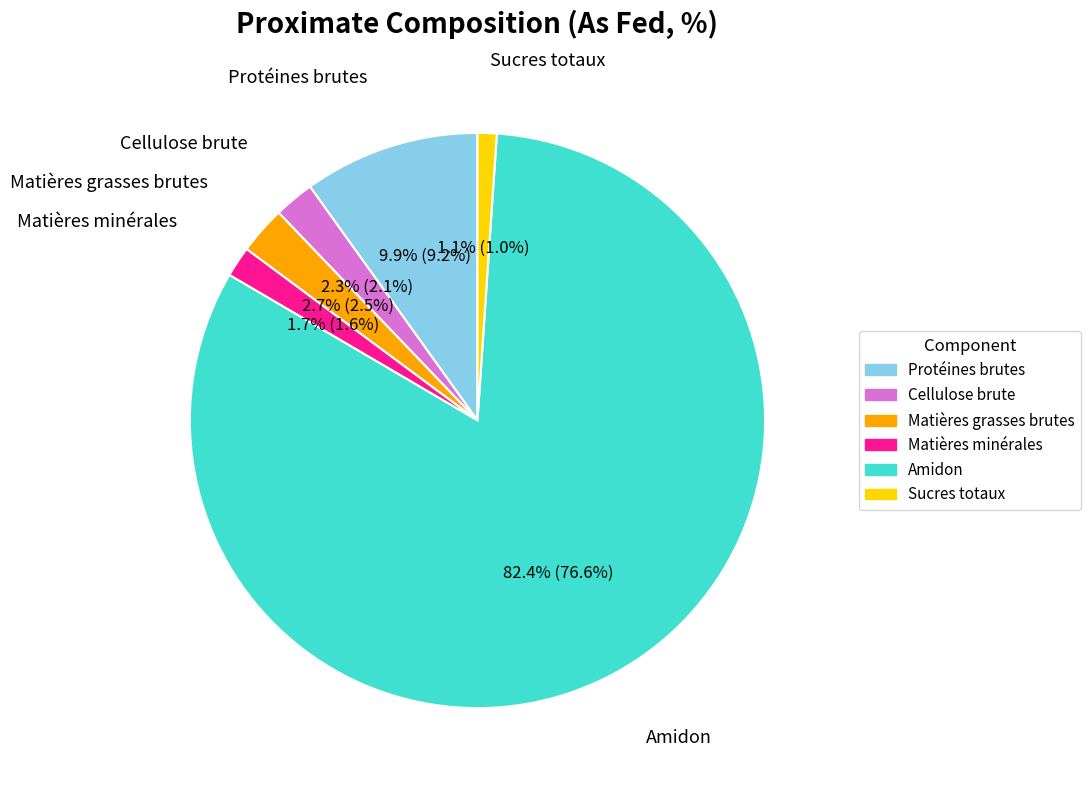

Between Matières minérales and Sucres totaux, which is larger?

Matières minérales